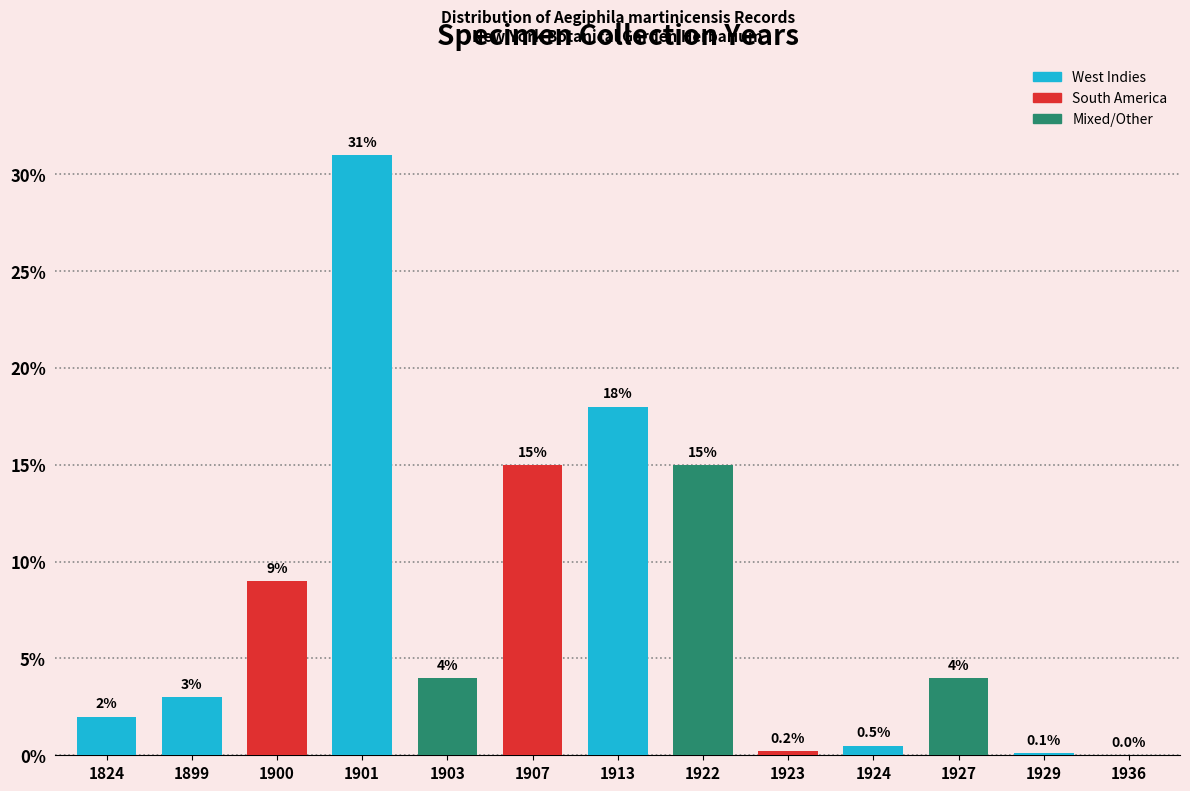

Reading right to left, transcribe all the data shown in this chart.

1936=0.0	1929=0.1	1927=4.0	1924=0.5	1923=0.2	1922=15.0	1913=18.0	1907=15.0	1903=4.0	1901=31.0	1900=9.0	1899=3.0	1824=2.0